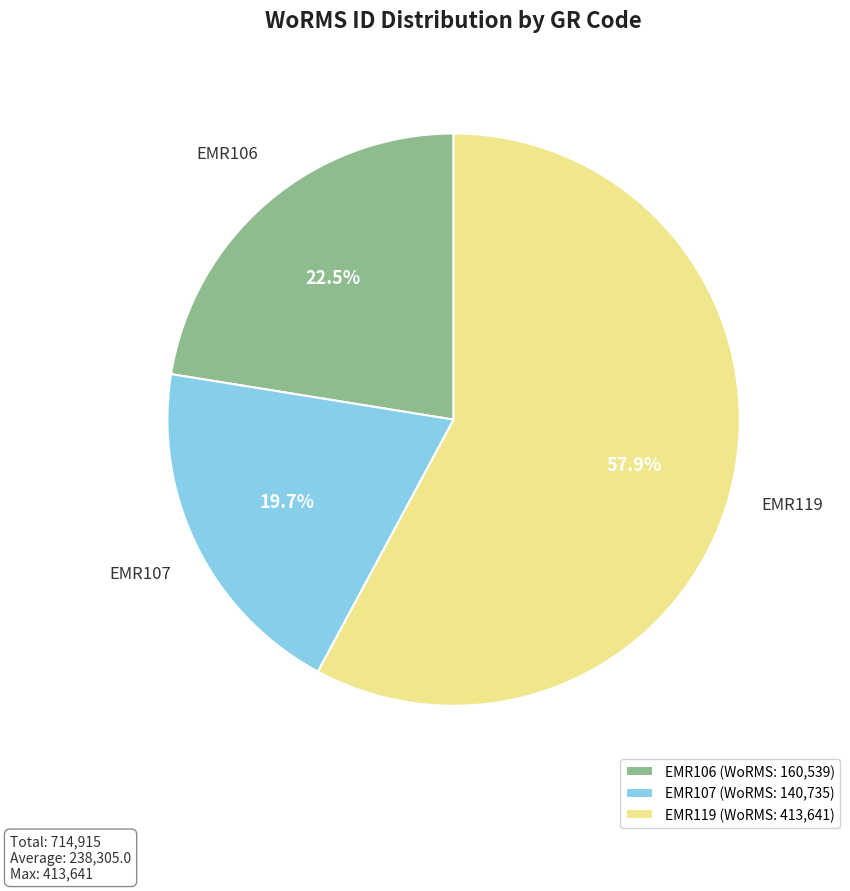

Count the number of slices in the pie.

3